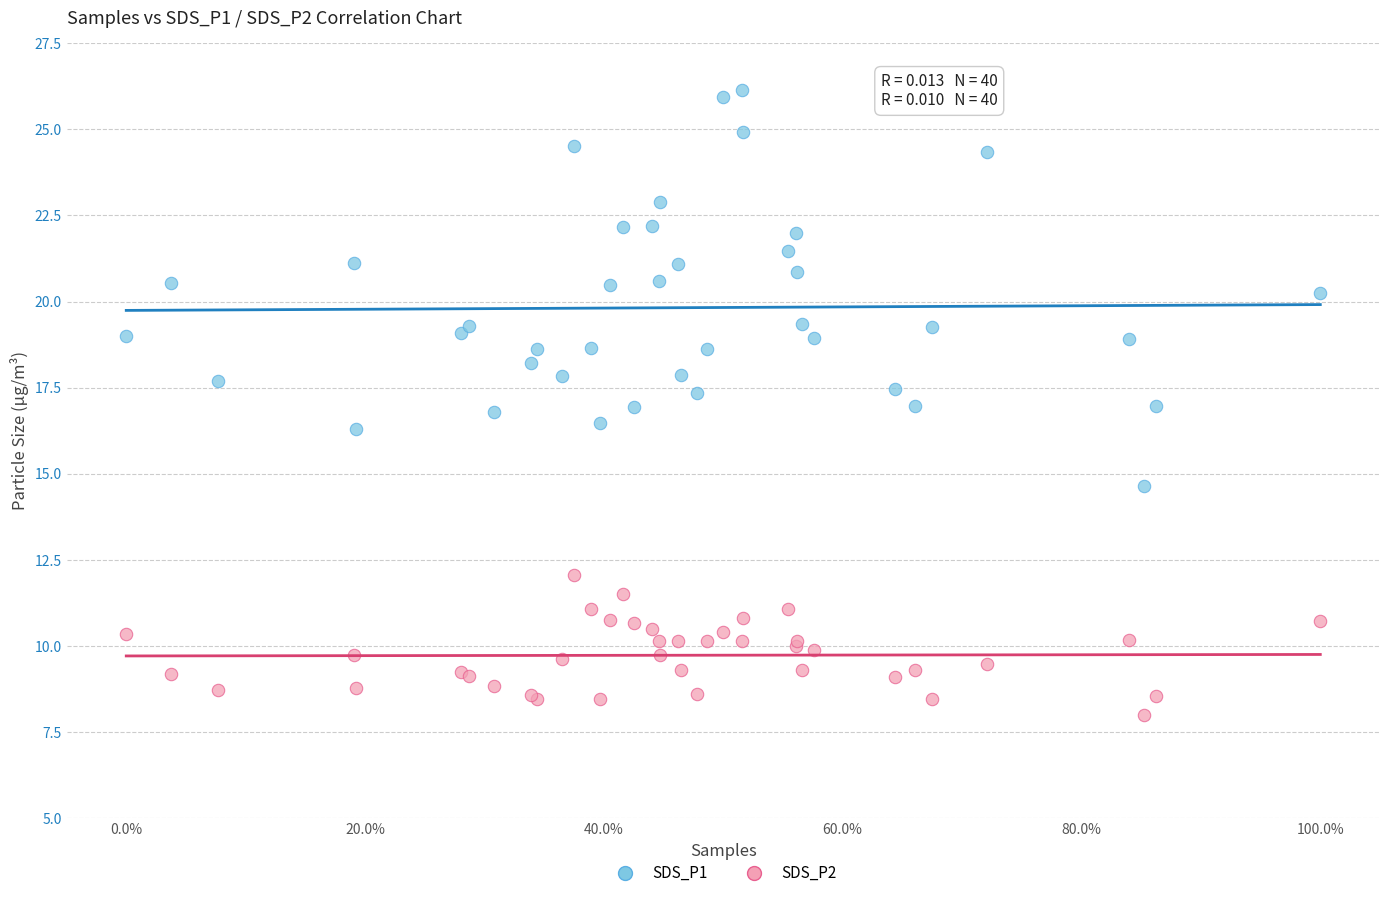

Which series reaches the minimum Y coordinate?

SDS_P2